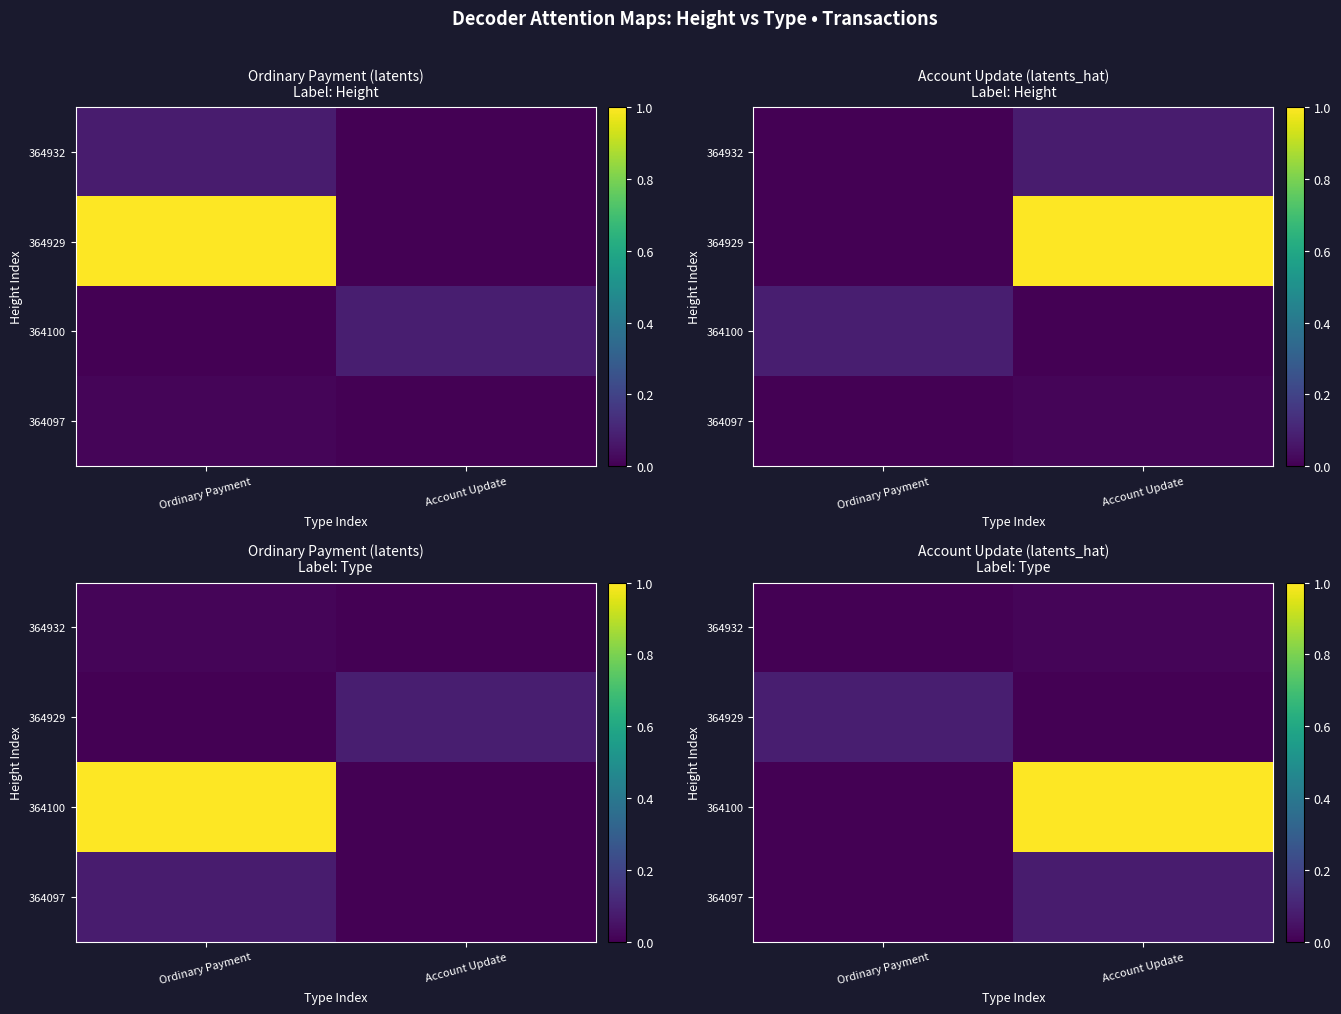

What is the difference between the 364100 values at Ordinary Payment and Account Update?

1.0